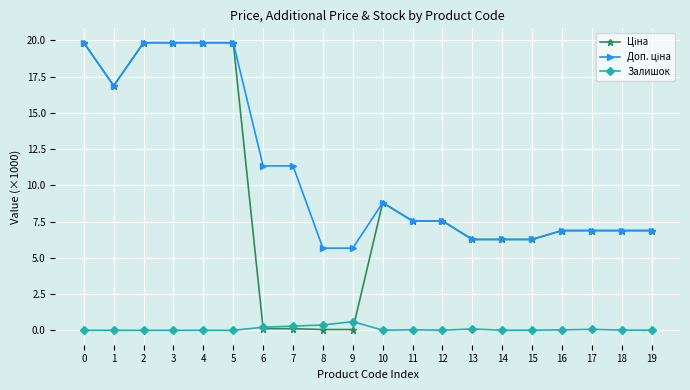

What is the difference between the Залишок values at 17 and 1?

0.1